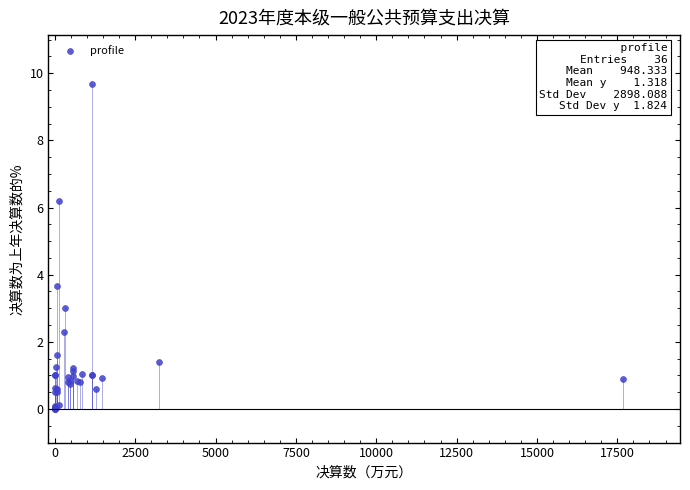

What Y value in the scatter plot is closest to 4?

3.7